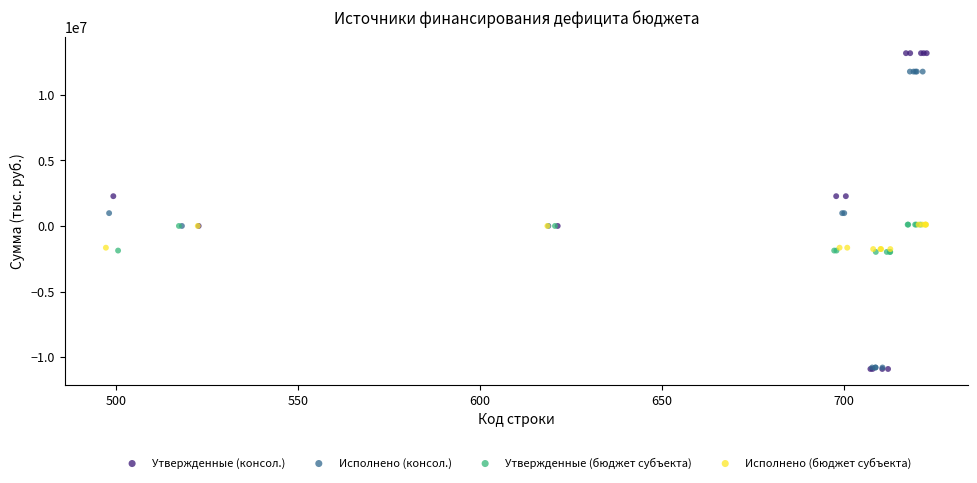

Which series has the widest spread of Y values?

Утвержденные (консол.)